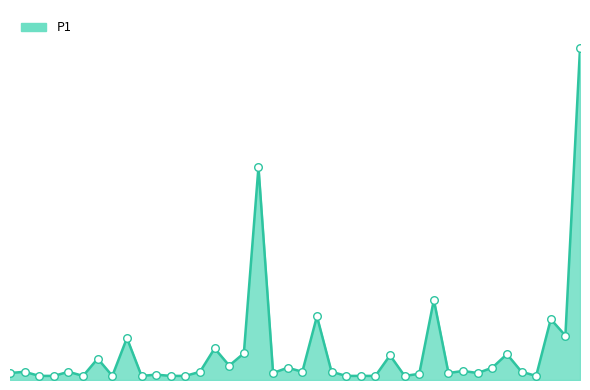

Is this an area chart (filled region under the line)?

Yes